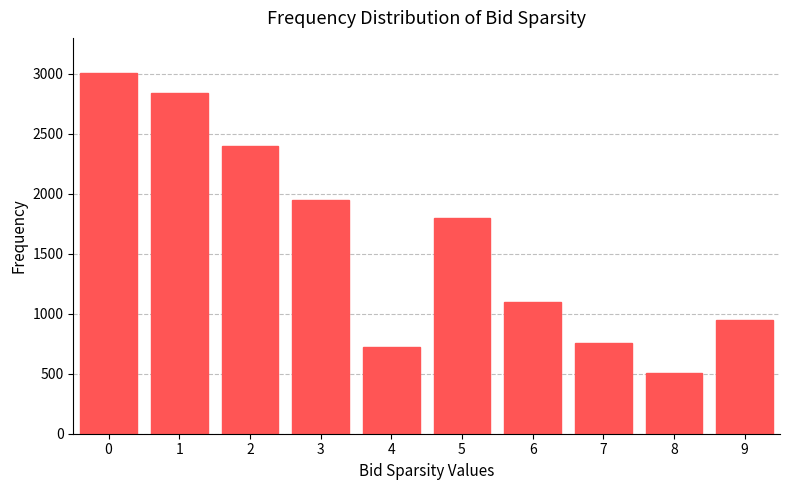

Reading left to right, list all the values displayed in this chart.

3010	2840	2400	1950	720	1800	1100	760	505	950